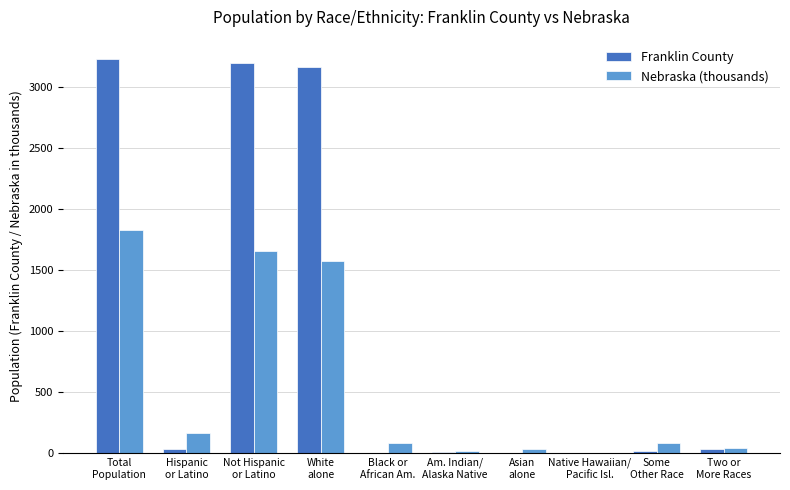

How many groups of bars are there?

10